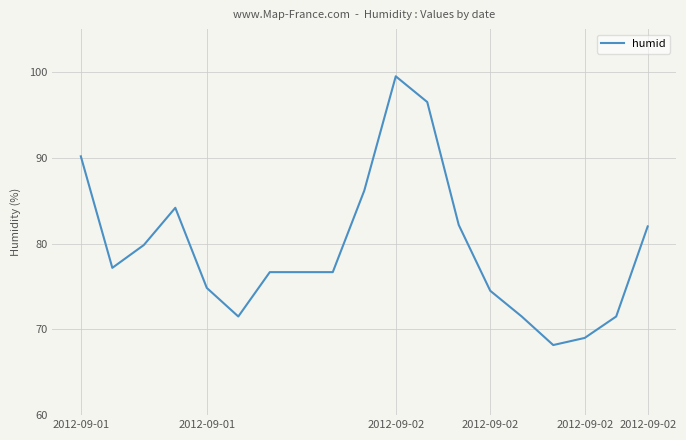

What is the difference between the maximum and minimum values?

31.3